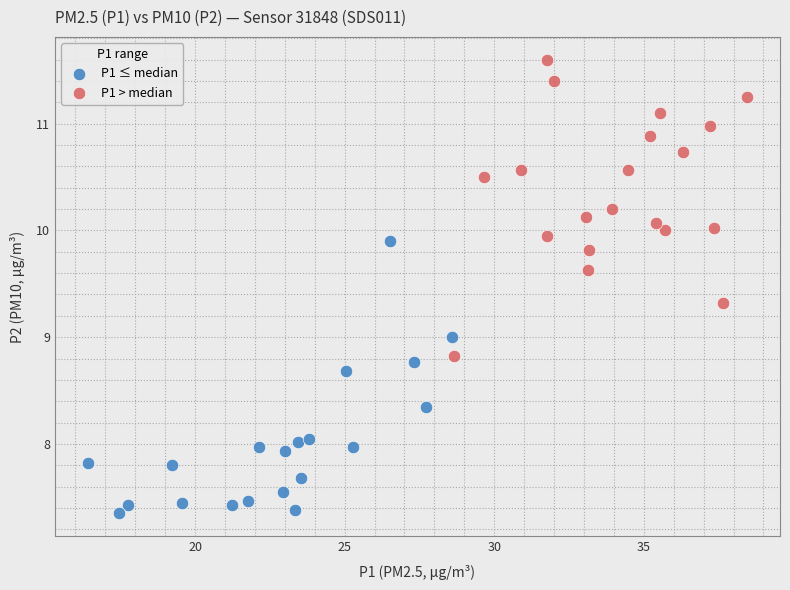

Which series contains the highest Y value?

P1 > median